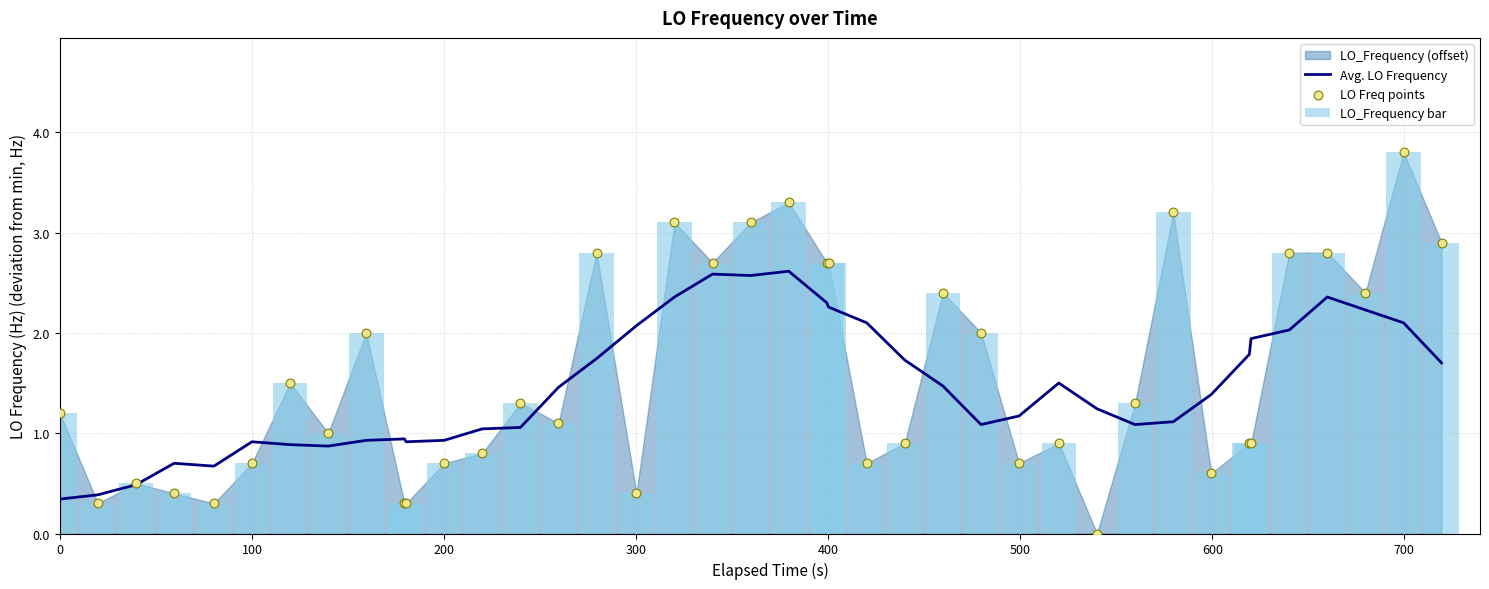

Is the value of Avg. LO Frequency at 34 greater than the value of LO Freq points at 26?

No